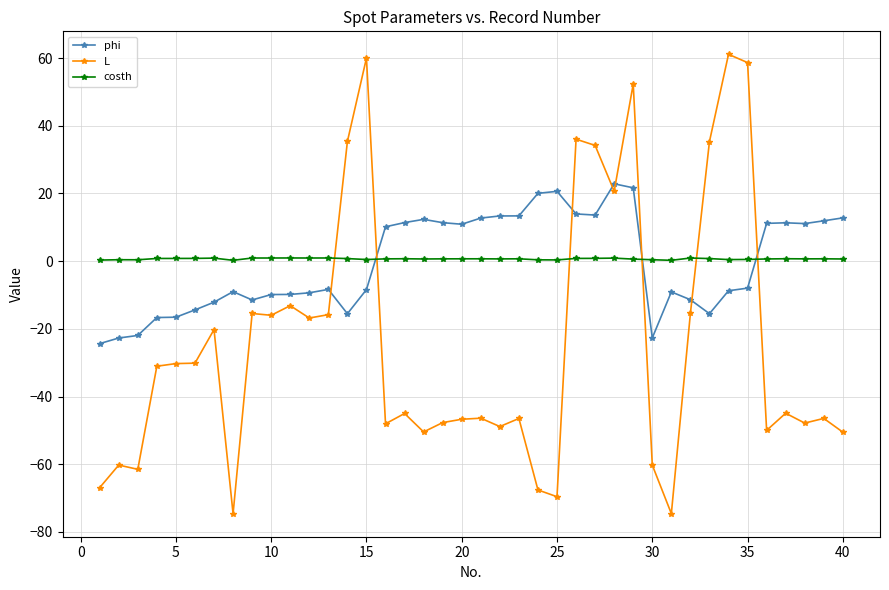

At how many categories does at least one series exceed 8?

24